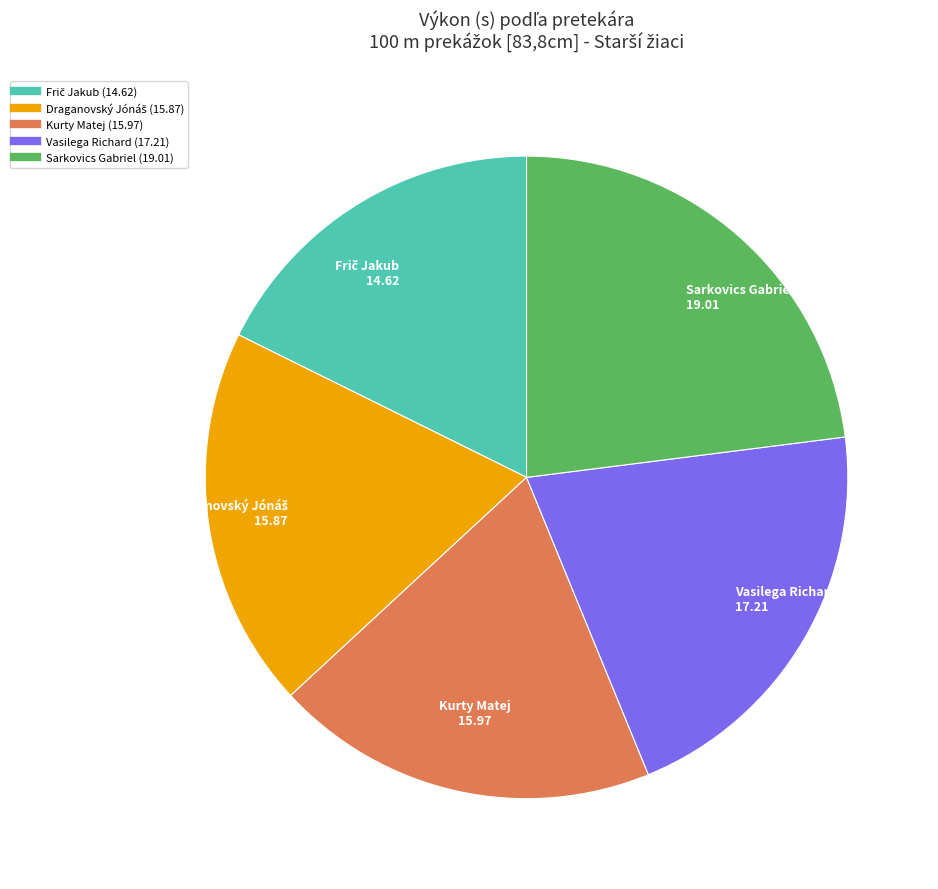

Which category has the biggest portion of the pie?

Sarkovics Gabriel